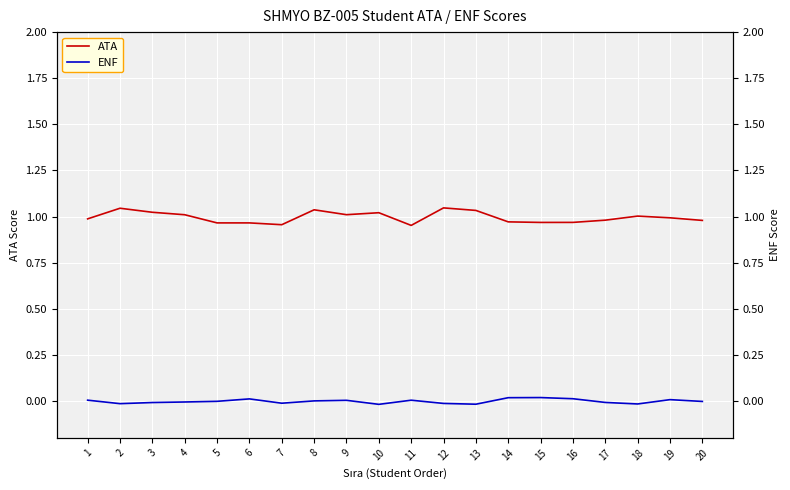

In ATA, how many points are higher than both neighbors (excluding endpoints)?

5